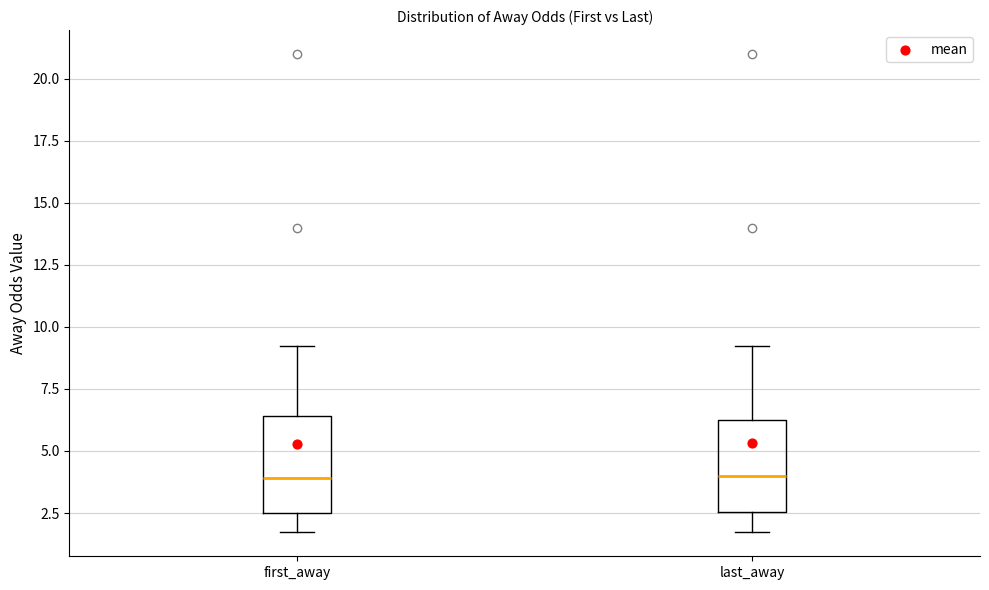

Reading left to right, transcribe this box plot: for each box, give where its median line is, the range the box spans, and where its two whiskers end, as read against the y-axis. The values are not printed on the chart, so give them approximately, as read against the axis.

first_away: median 4.0, box 2.5 to 6.5, whiskers 1.5 to 9.5
last_away: median 4.0, box 2.5 to 6.5, whiskers 1.5 to 9.5